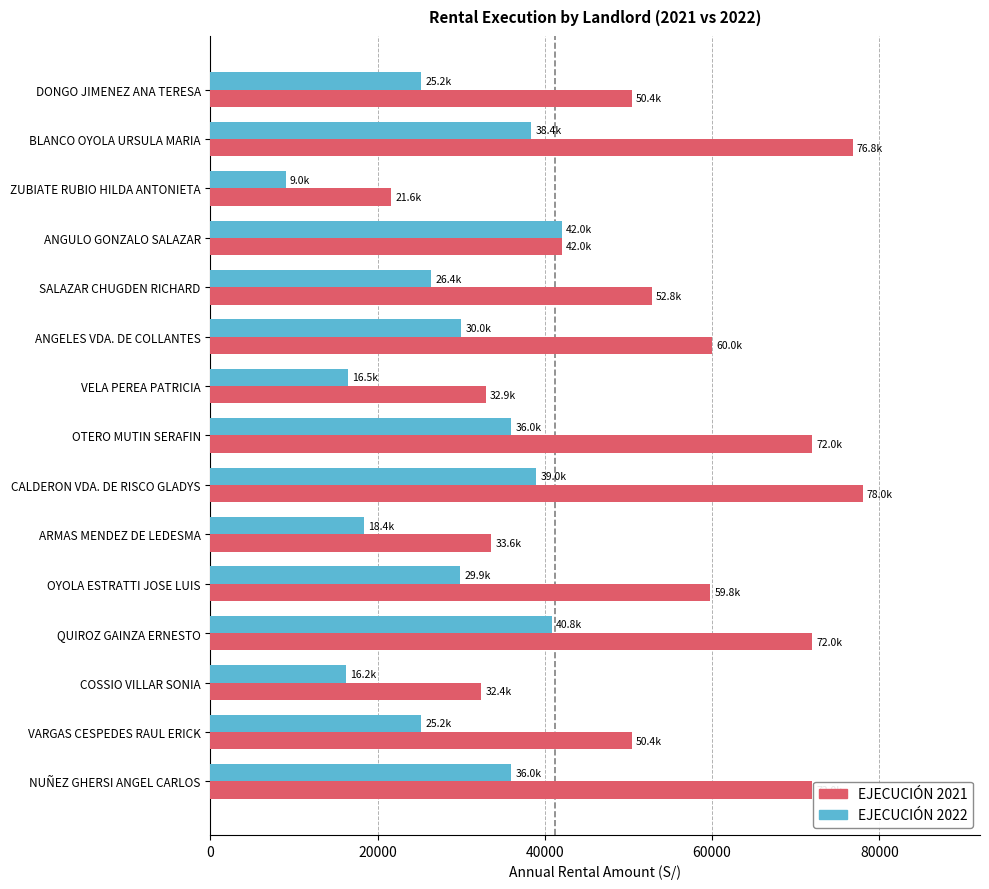

How many values in the EJECUCIÓN 2021 series are below 52800?

7